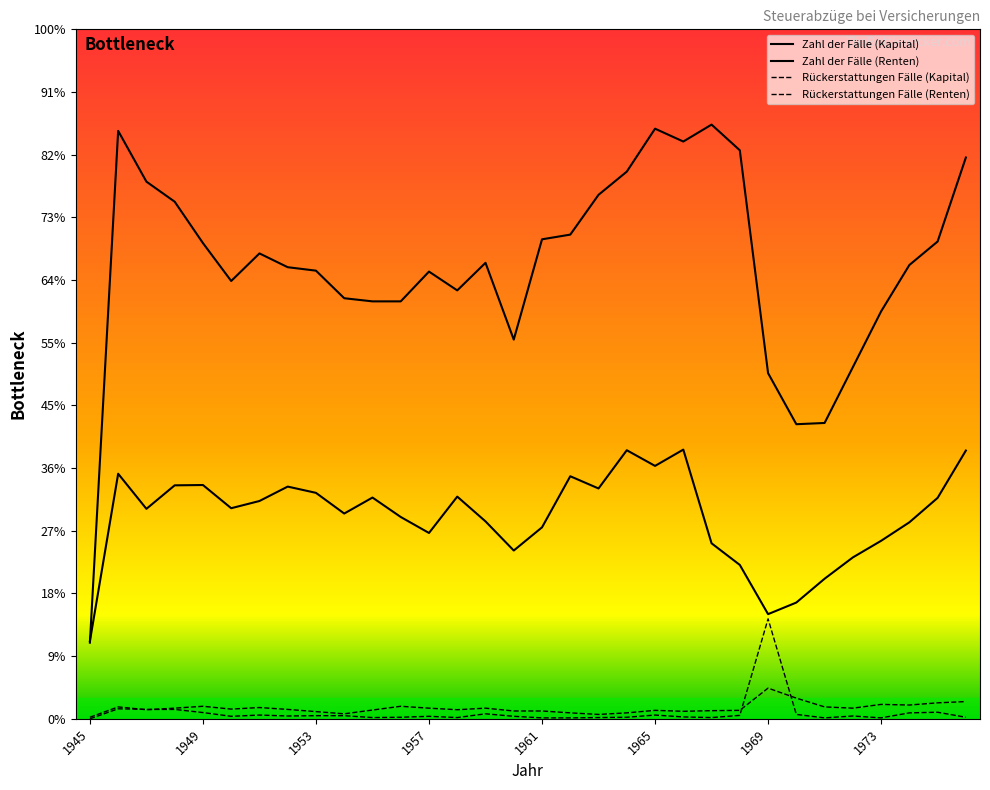

Which label corresponds to the smallest value in the chart?

1945